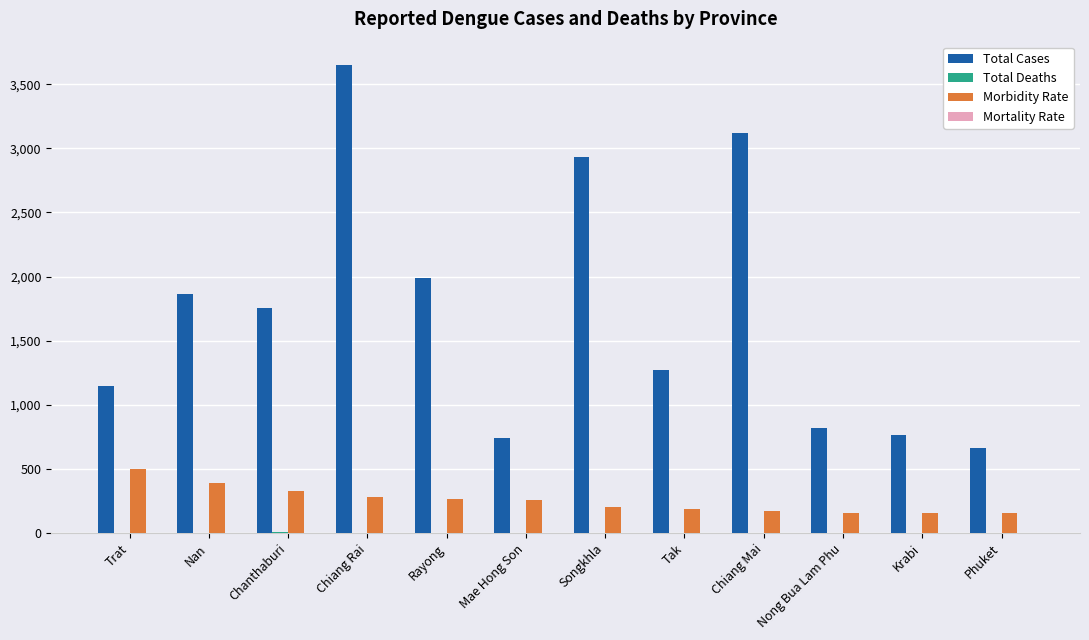

What is the highest value of the Total Cases series?

3649.0